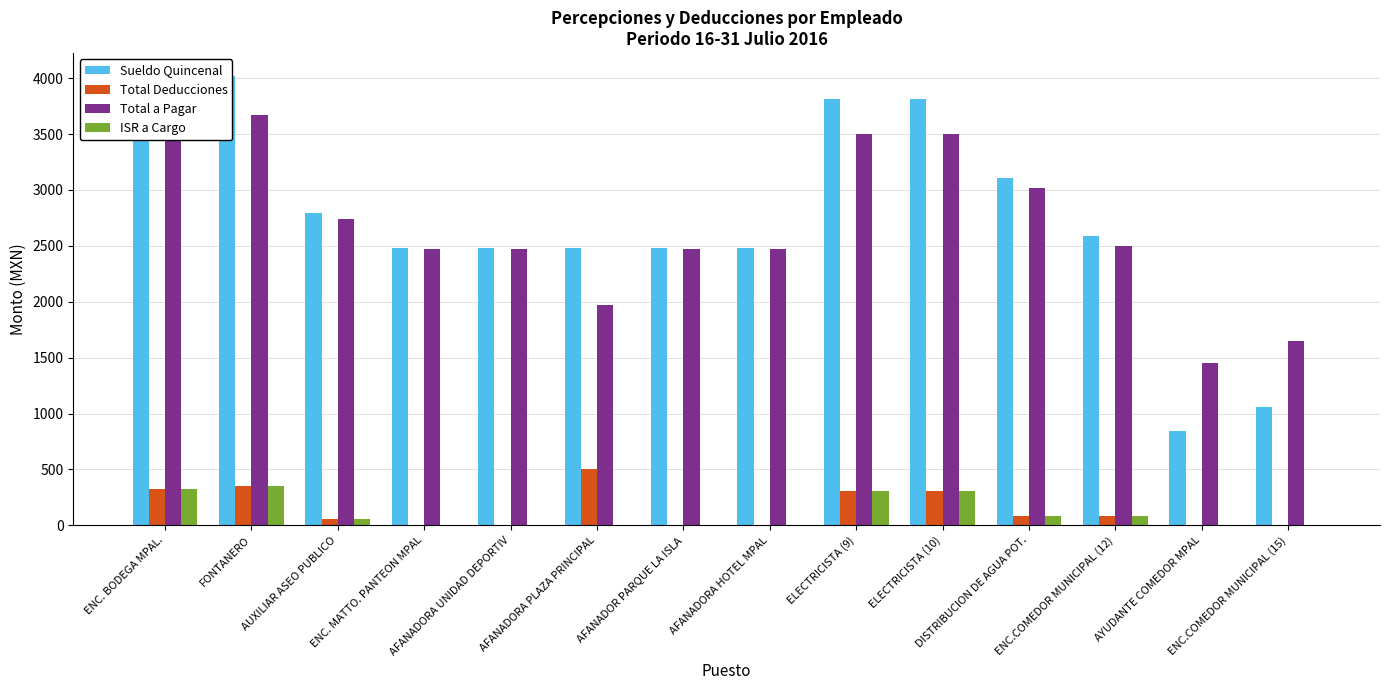

The value of ISR a Cargo at AUXILIAR ASEO PUBLICO is 24.5. True or false?

False